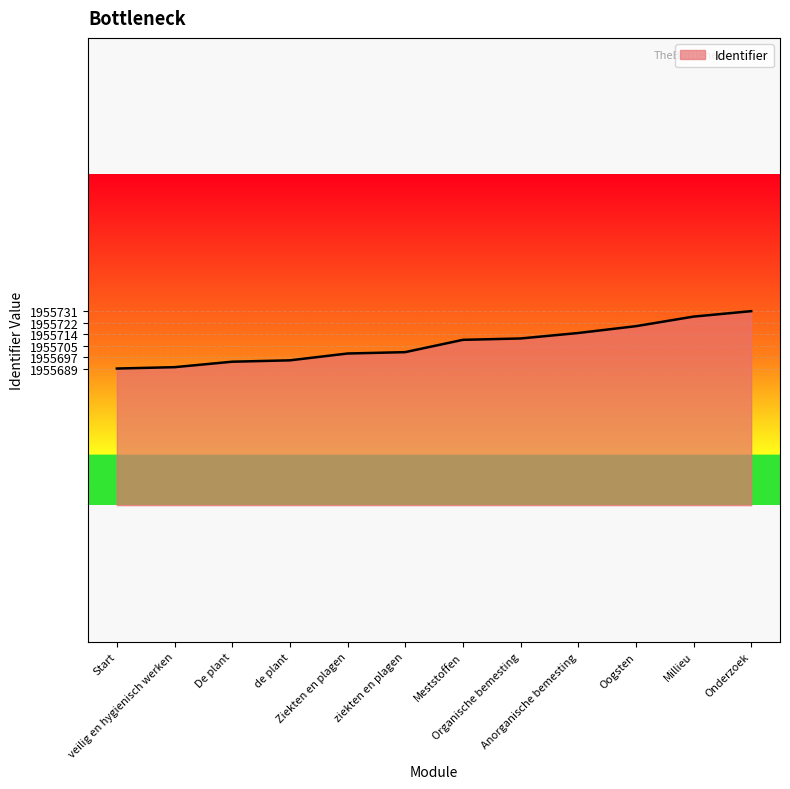

What is the minimum value shown in the chart?

1955689